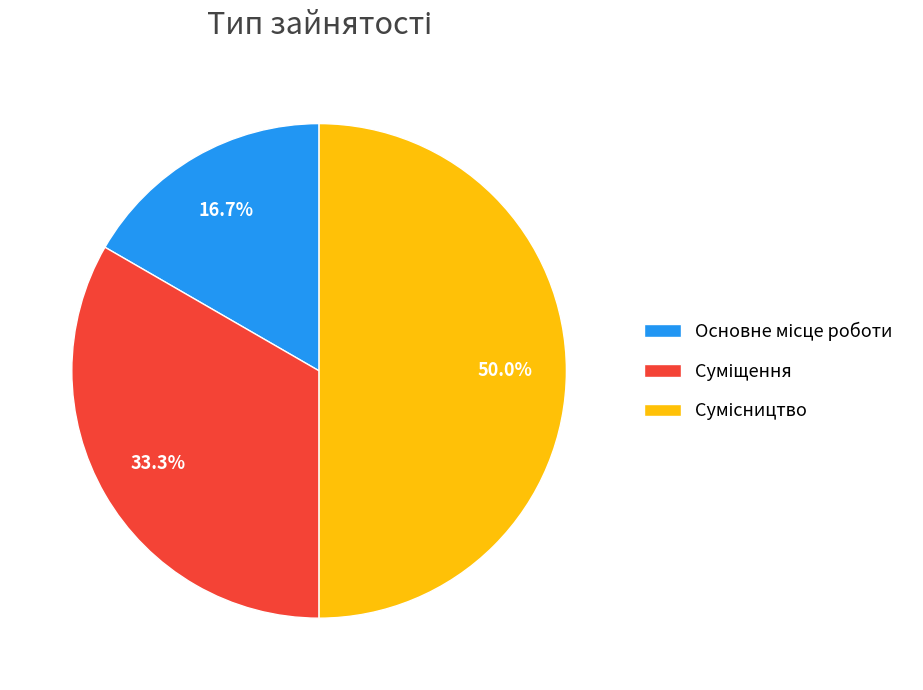

How many segments does this pie chart have?

3